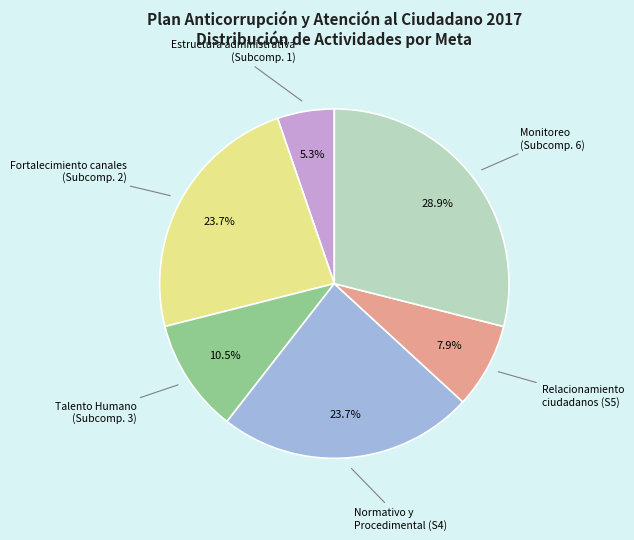

Between Relacionamiento ciudadanos (S5) and Talento Humano (Subcomp. 3), which is larger?

Talento Humano (Subcomp. 3)